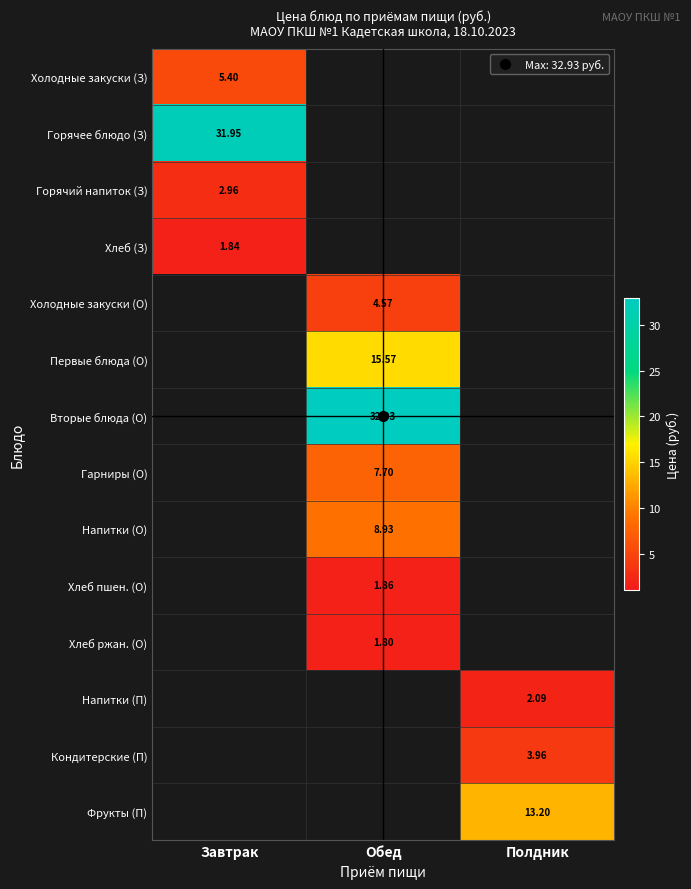

How many series are shown in this chart?

14